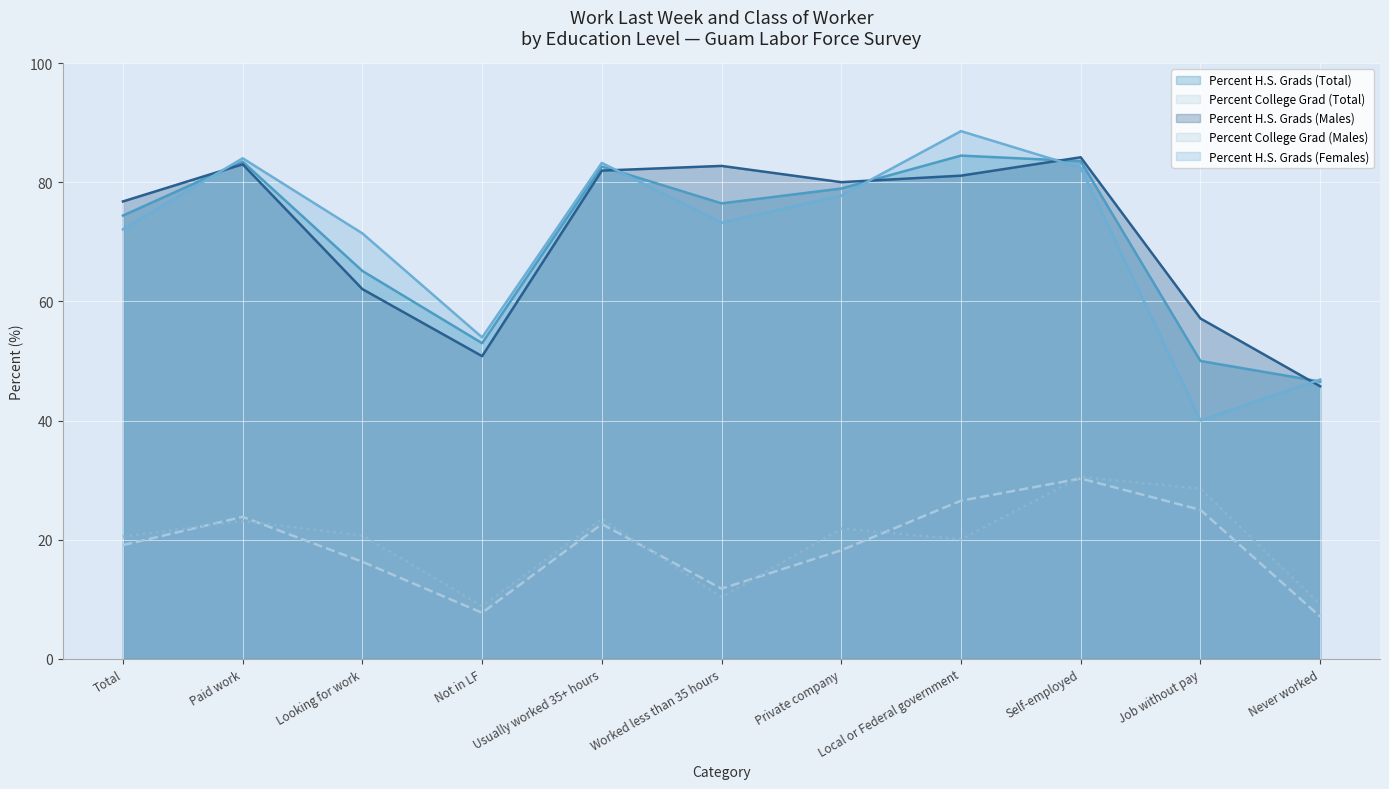

What is the difference between the maximum and second lowest values in the Percent H.S. Grads (Total) series?

34.5